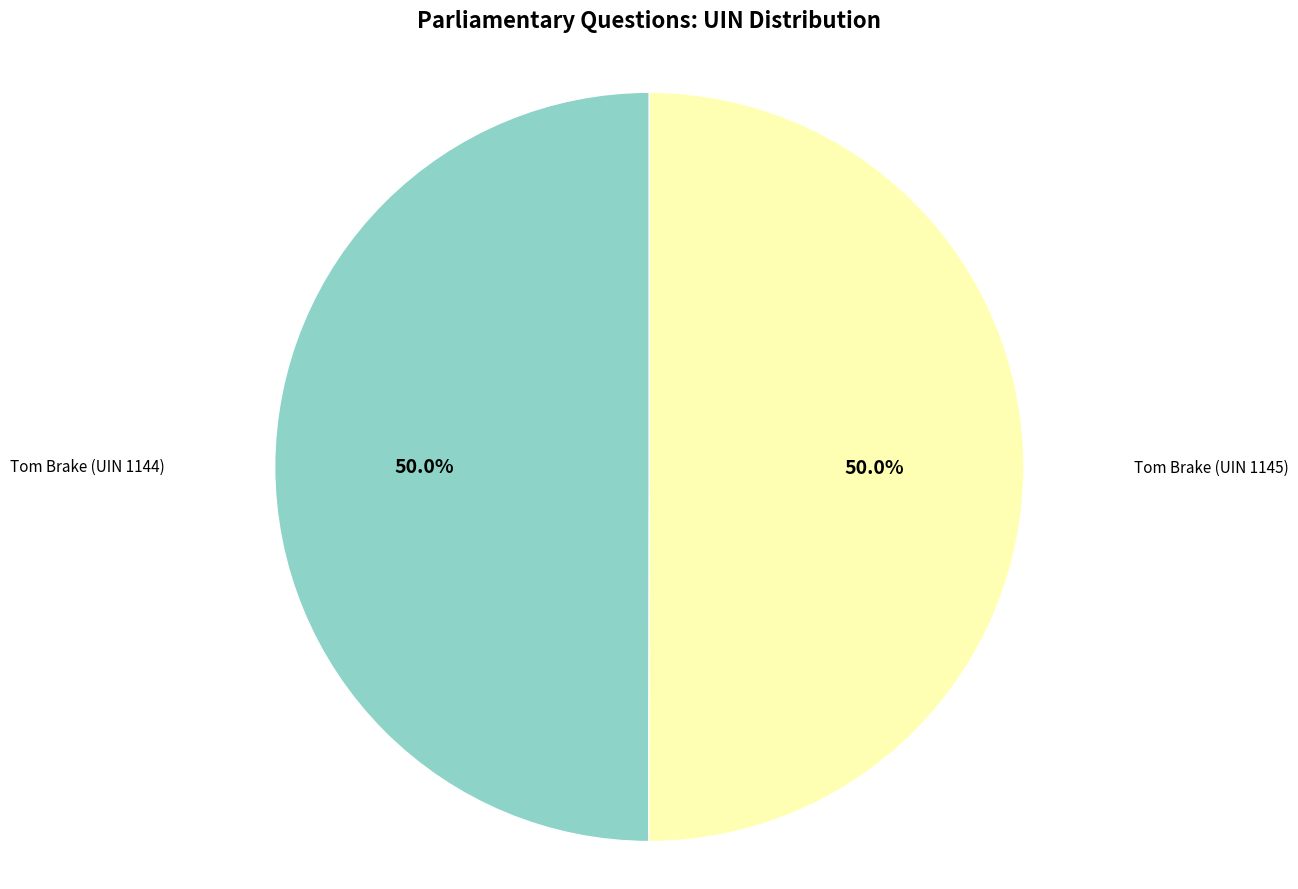

How many segments does this pie chart have?

2